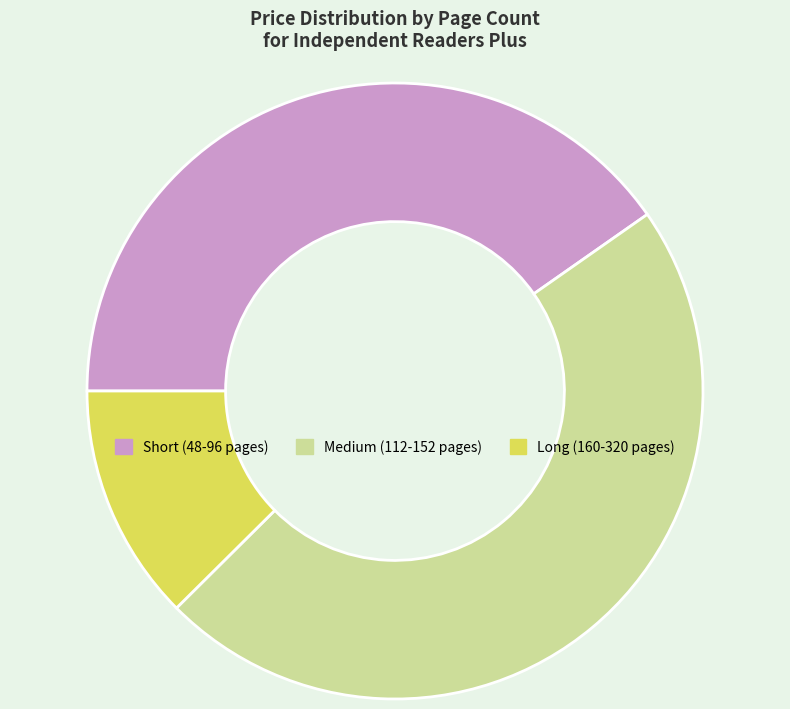

Rank the categories by value from lowest to highest.

Long (160-320 pages), Short (48-96 pages), Medium (112-152 pages)